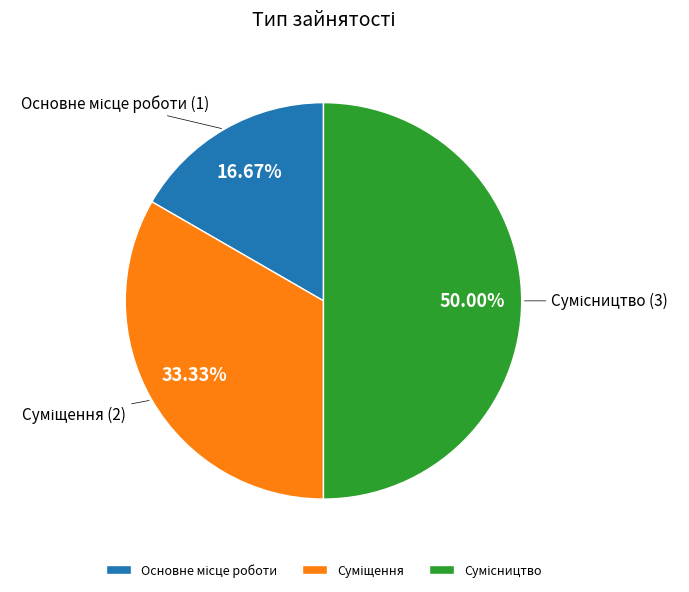

Count the number of slices in the pie.

3